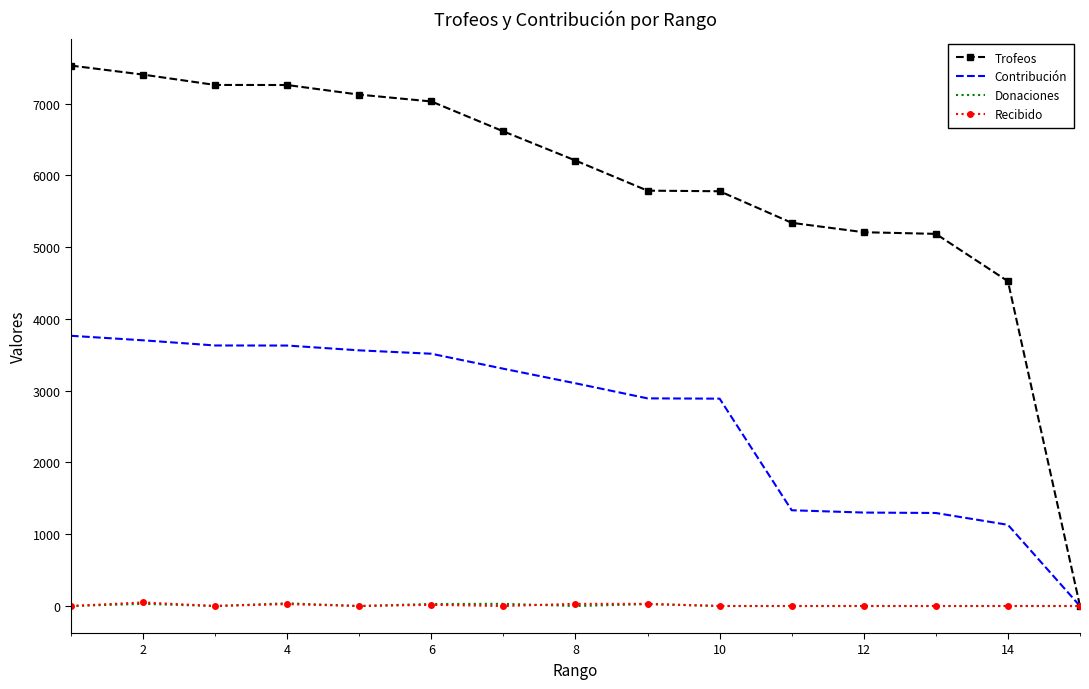

Which series has the largest range (max minus min)?

Trofeos